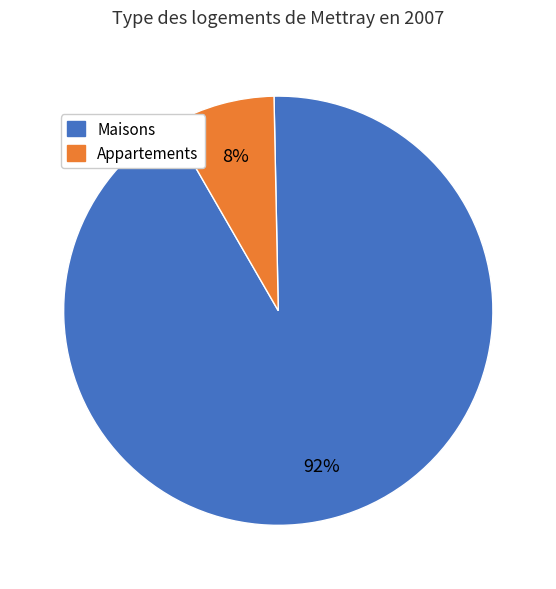

Is there any slice that represents more than half of the pie?

Yes